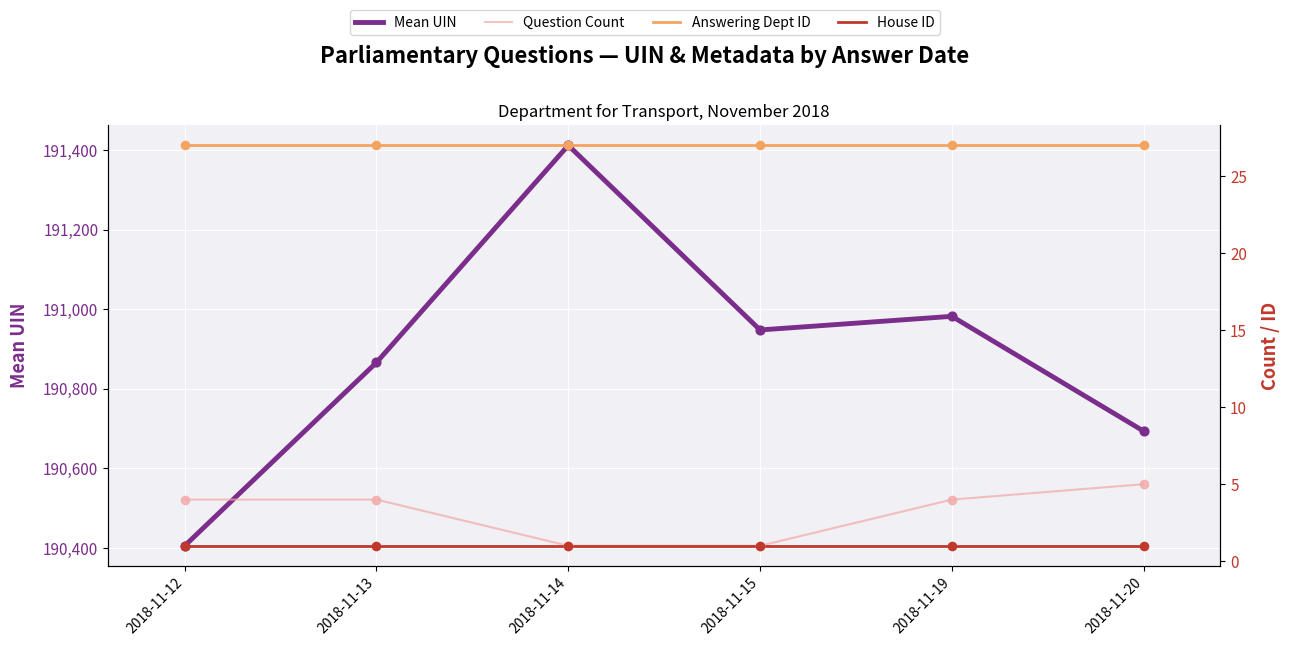

At which category is the sum across all series the highest?

2018-11-14